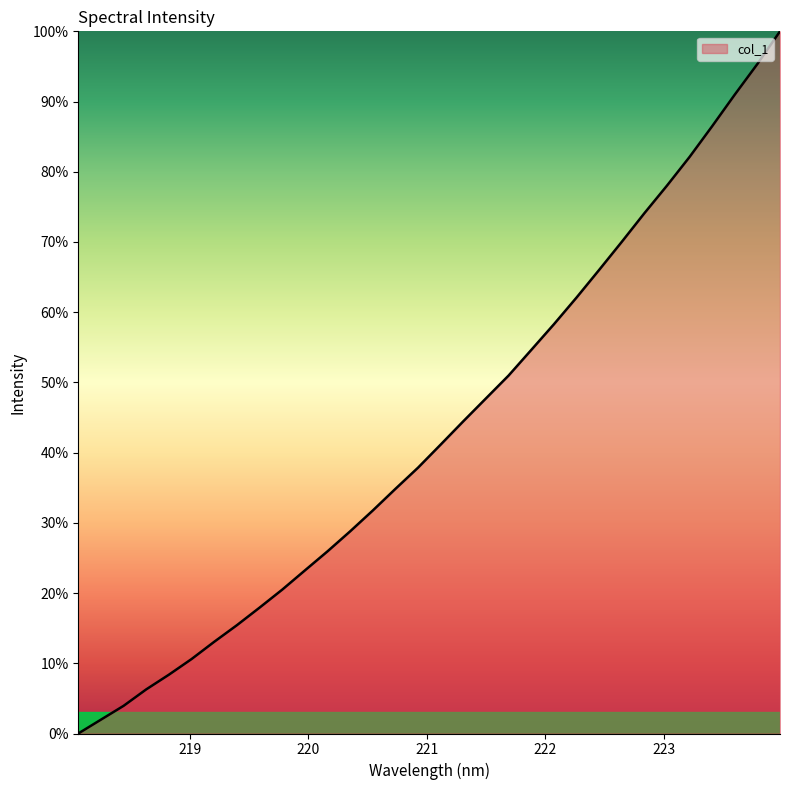

What is the maximum value shown in the chart?

100.0